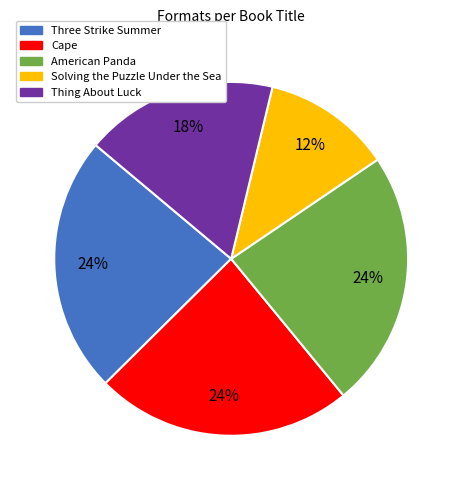

Do Solving the Puzzle Under the Sea and American Panda together represent more than half of the pie?

No